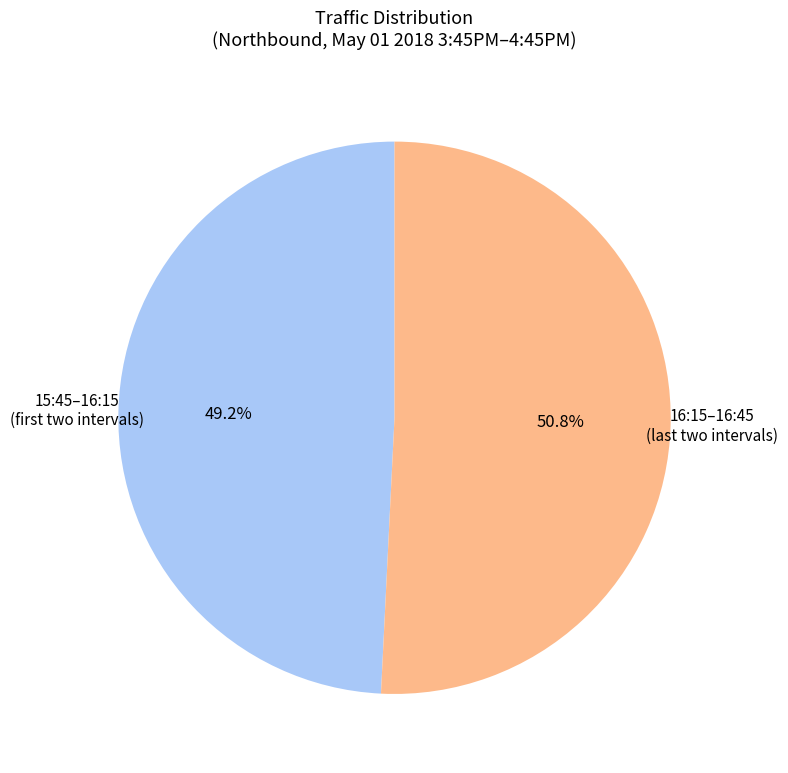

Does any single category account for the majority?

Yes